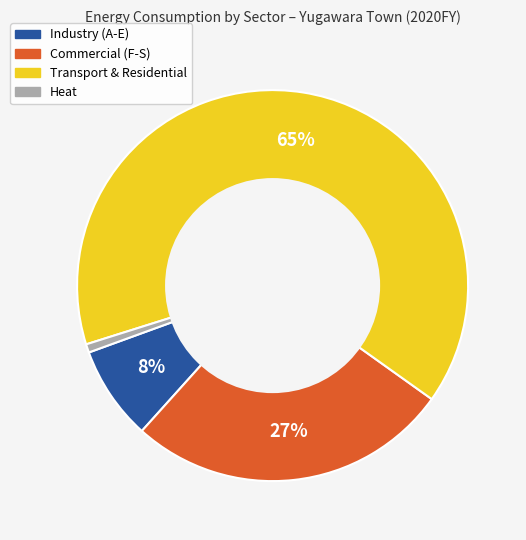

To the nearest percent, what portion does Industry represent?

8%